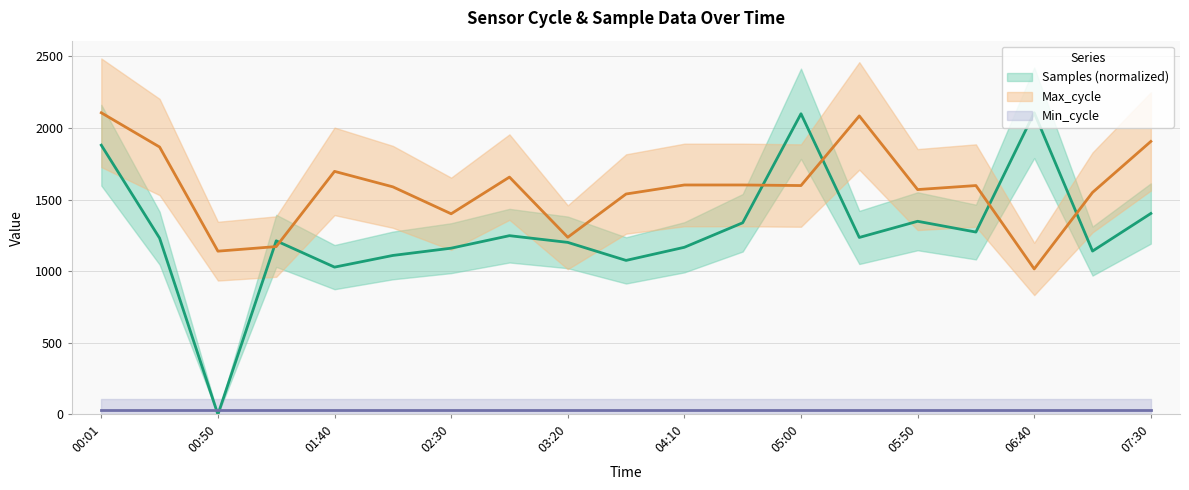

What is the difference between the second highest and second lowest values in the Samples (normalized) center series?

1070.5